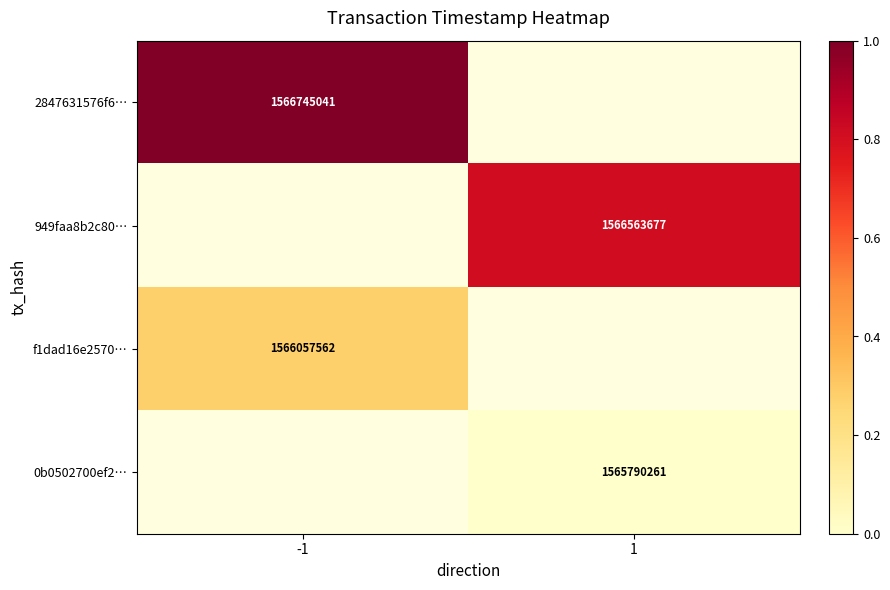

Between -1 and 1, which is larger?

1